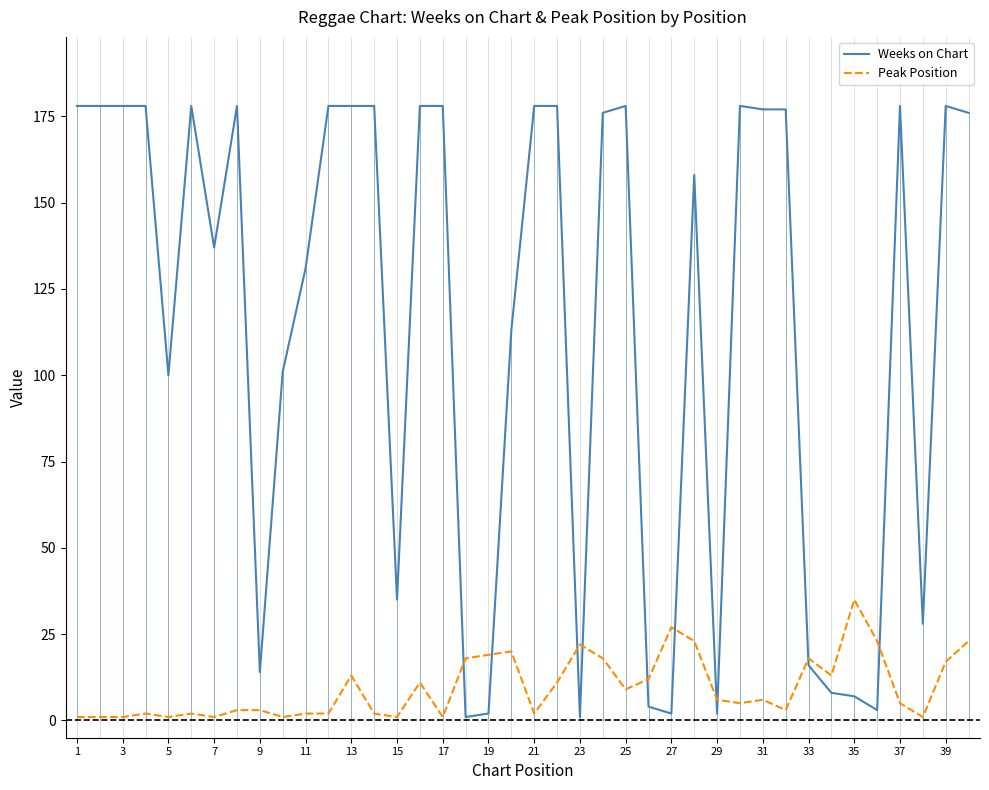

Which series ends up on top after the final intersection of Peak Position and Weeks on Chart?

Weeks on Chart